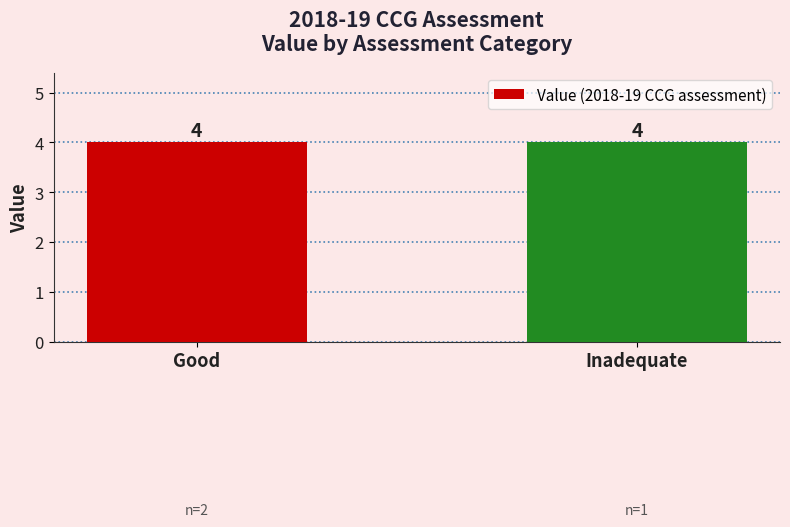

Which category has the highest value across all series?

Inadequate